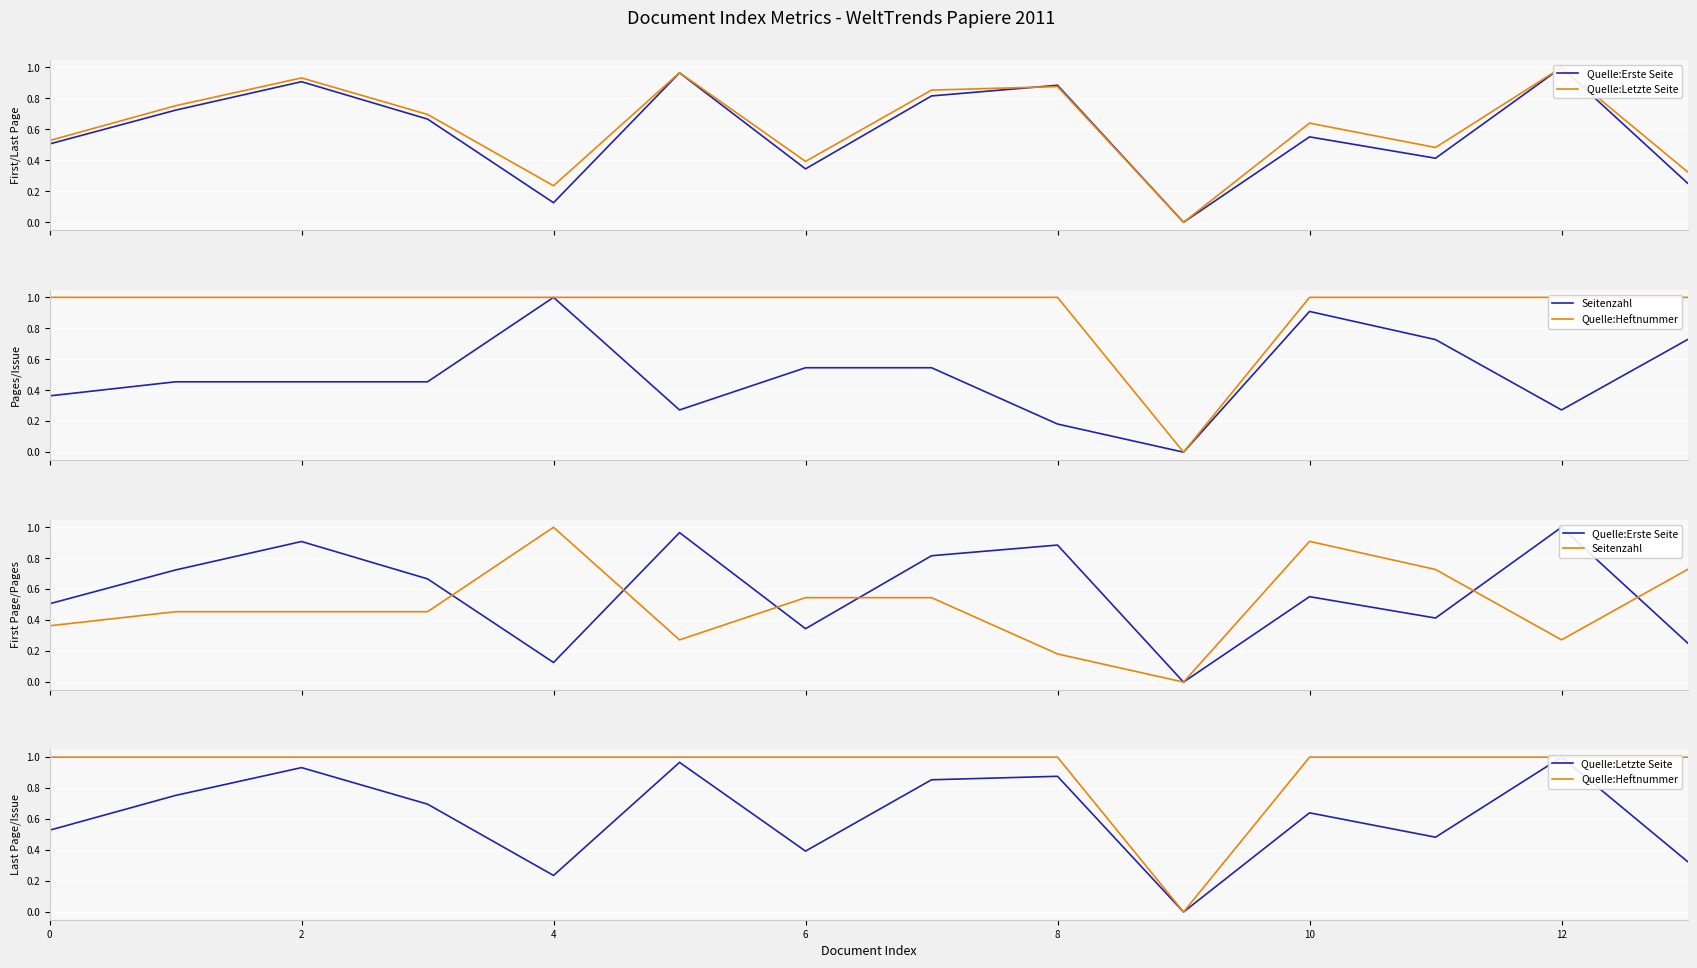

Rank the series by their maximum value, from highest to lowest.

Quelle:Erste Seite, Quelle:Letzte Seite, Seitenzahl, Quelle:Heftnummer